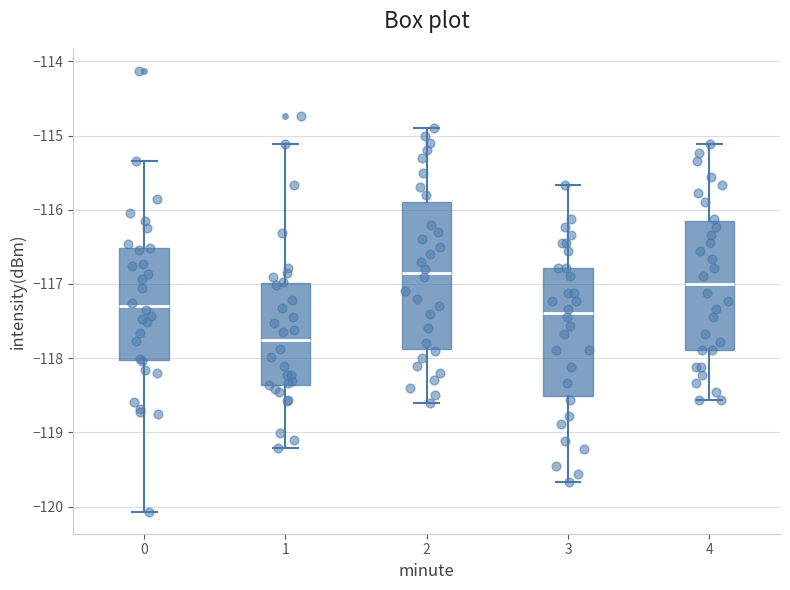

Which box's median line is the lowest?

1